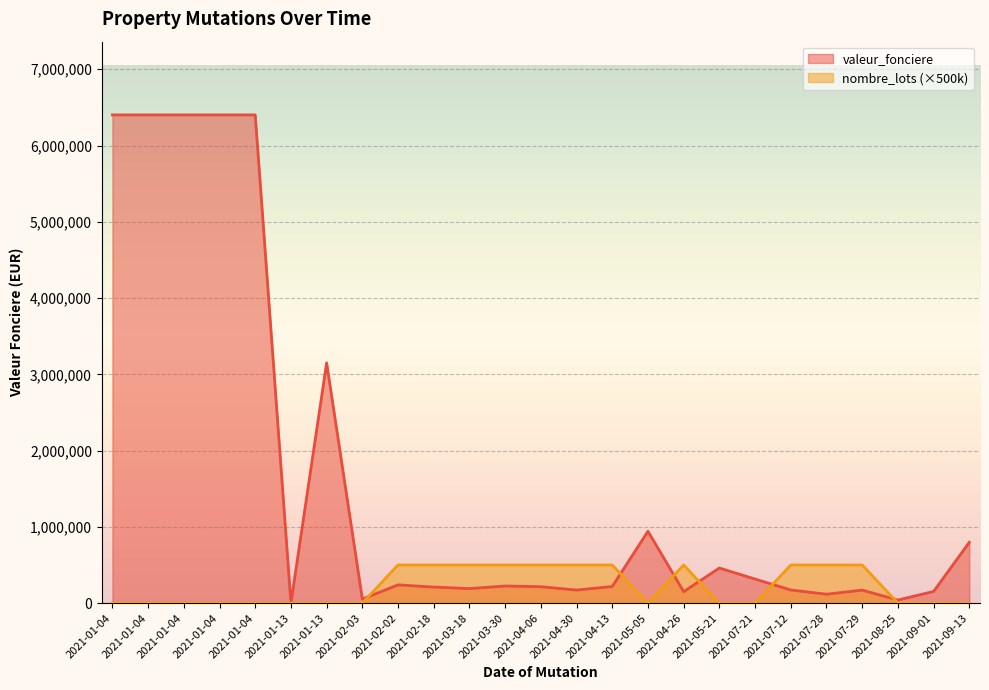

List the series in order of their overall mean, lowest first.

nombre_lots, valeur_fonciere